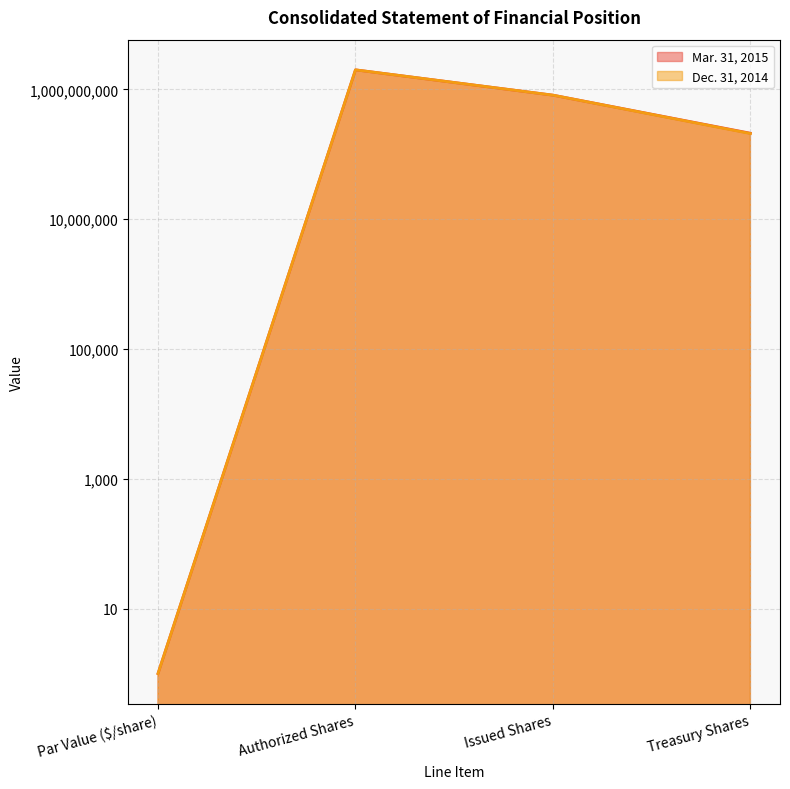

At which category does the chart reach its peak across all series?

Authorized Shares